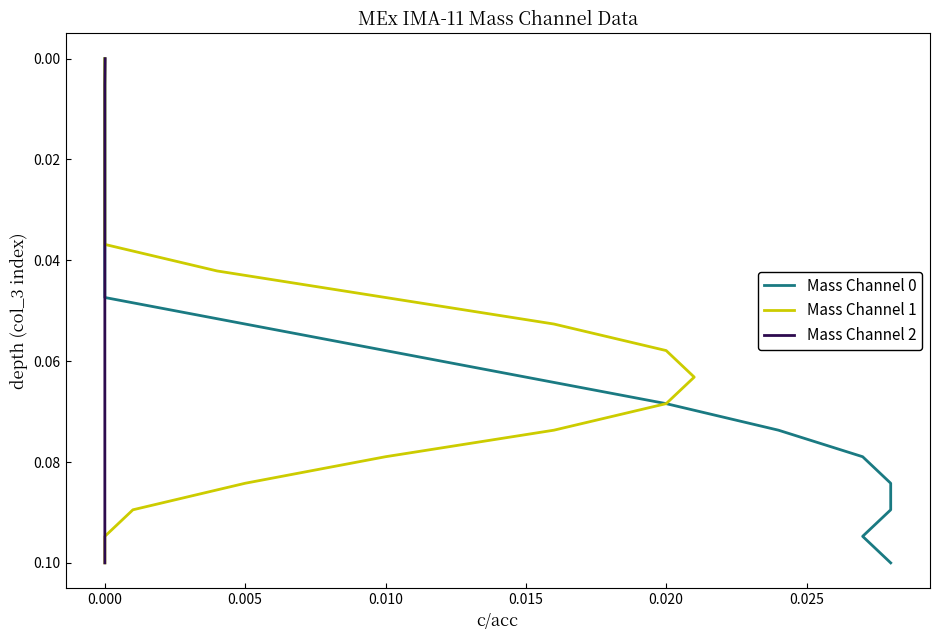

Does the chart display data point markers on the line(s)?

No